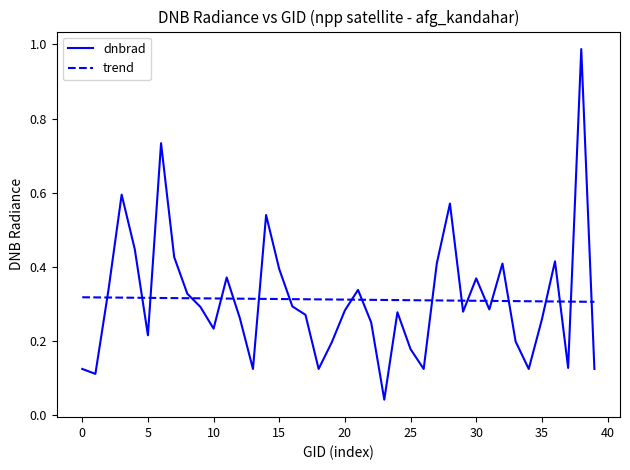

After their last crossing, which series has the higher values: dnbrad or trend?

trend